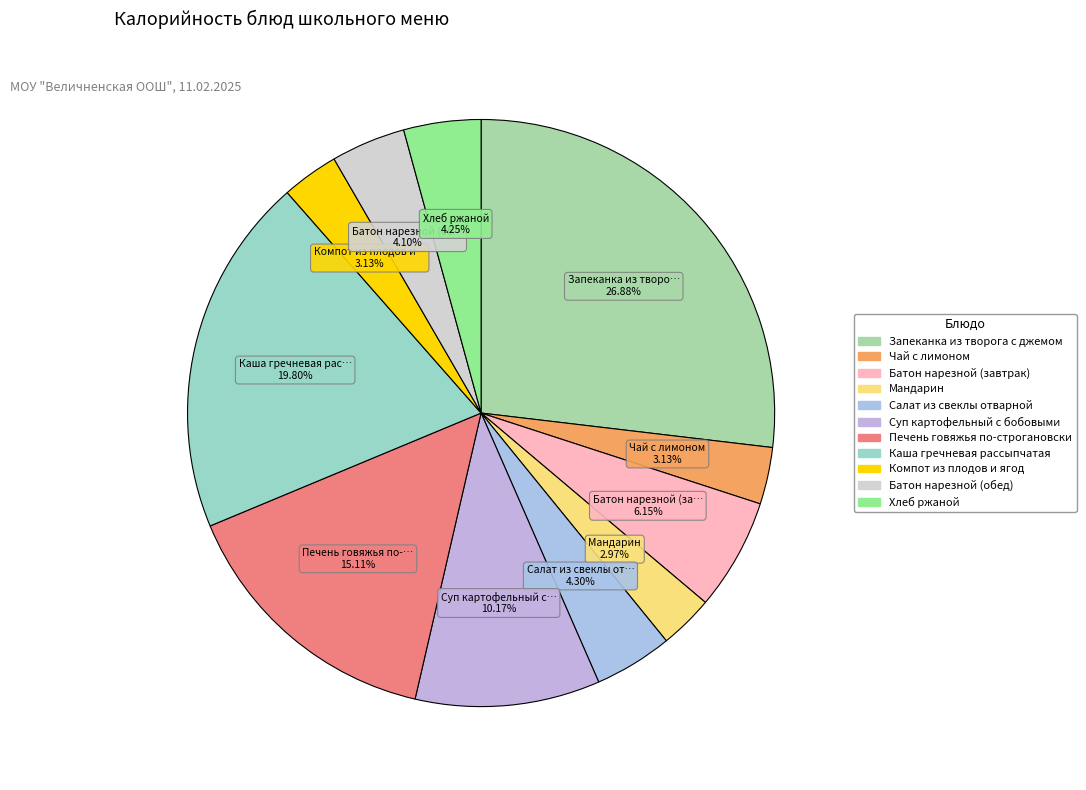

How many segments does this pie chart have?

11